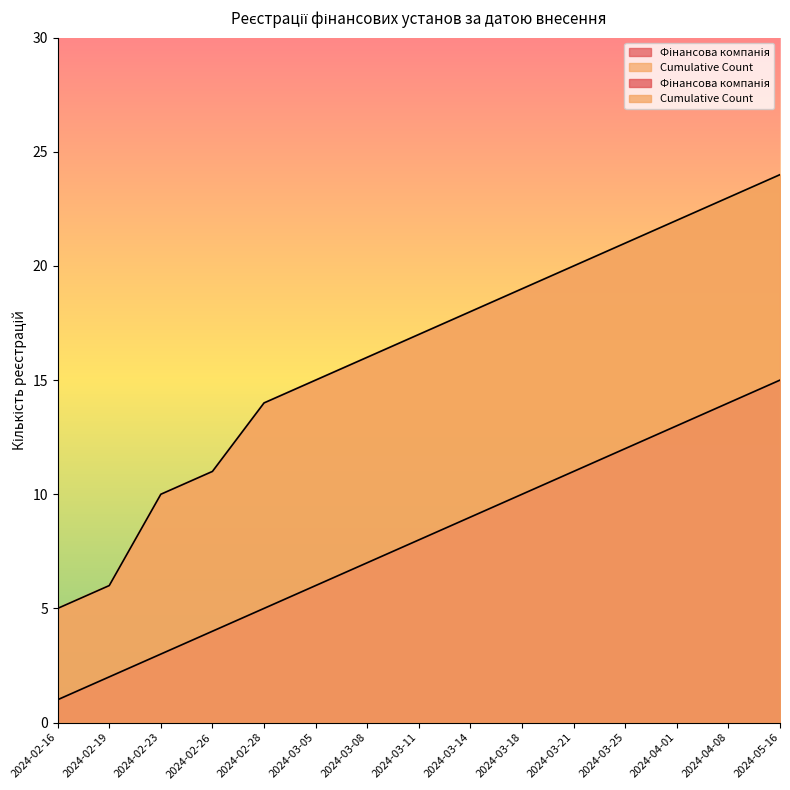

What is the average value of the Фінансова компанія series?

8